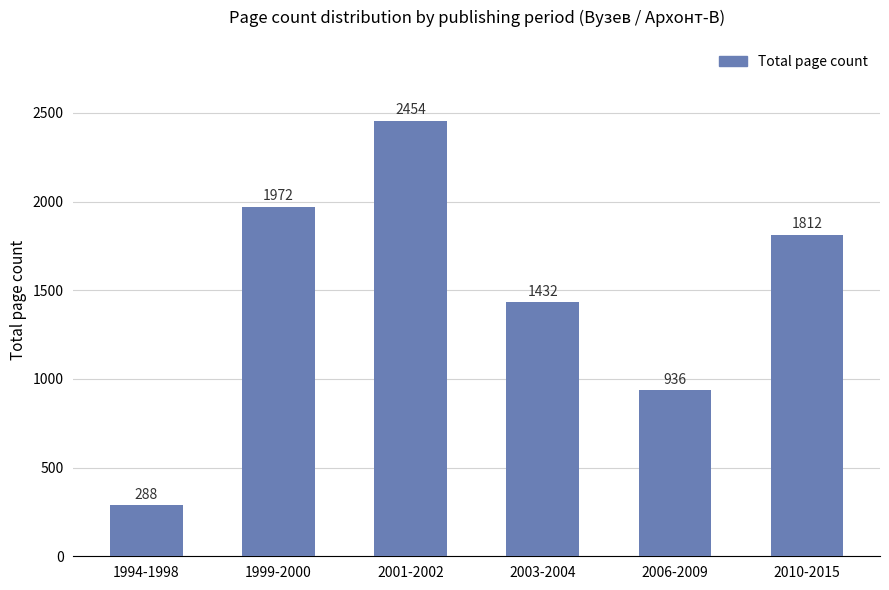

Is it true that the value at 1999-2000 is 2664?

False